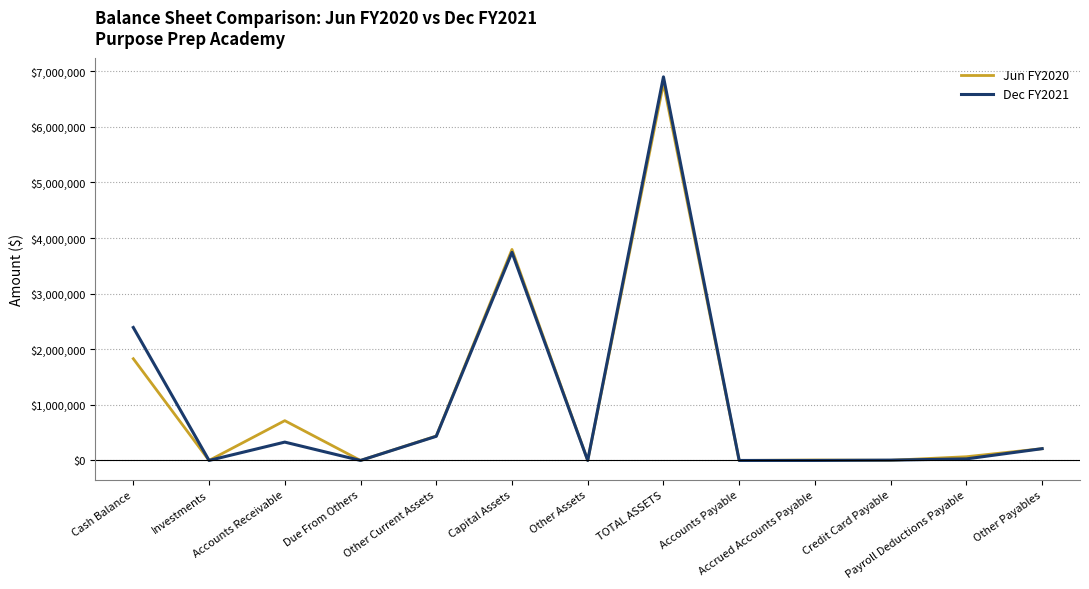

Which series has the largest range (max minus min)?

Dec FY2021